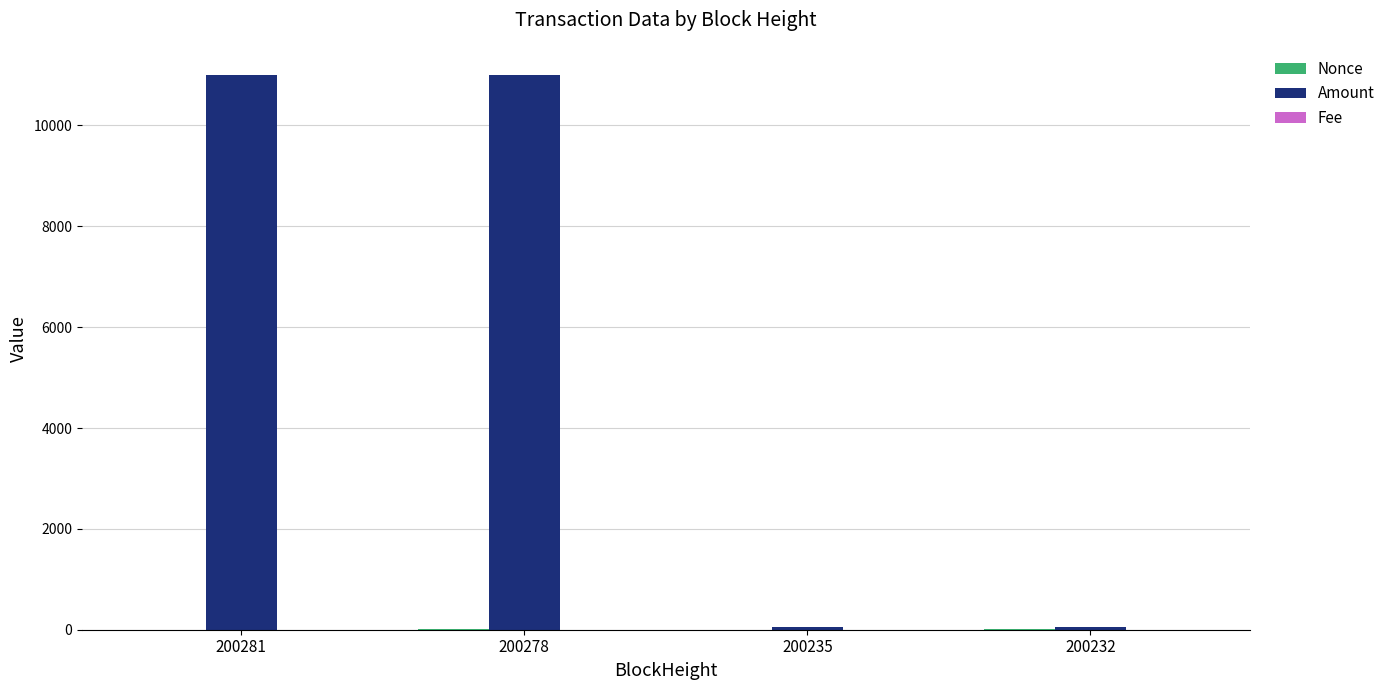

The Amount series shows 50.0 at 200232. True or false?

True